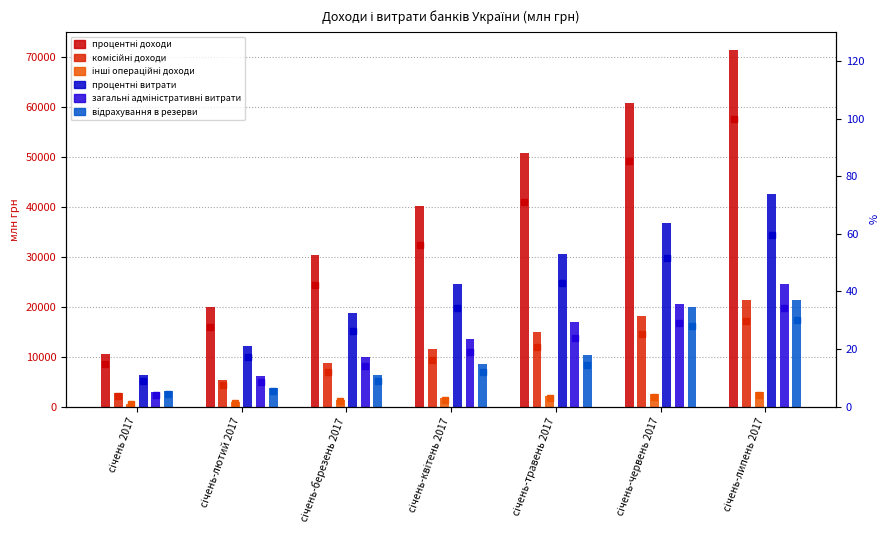

The value of інші операційні доходи at січень-лютий 2017 is 1345.2. True or false?

False